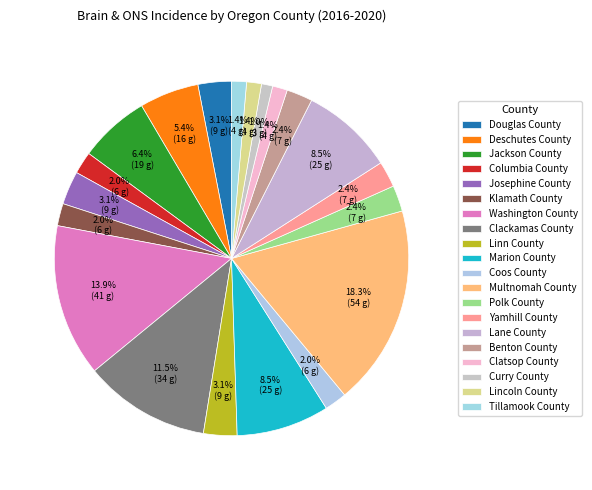

To the nearest percent, what portion does Yamhill County represent?

2%